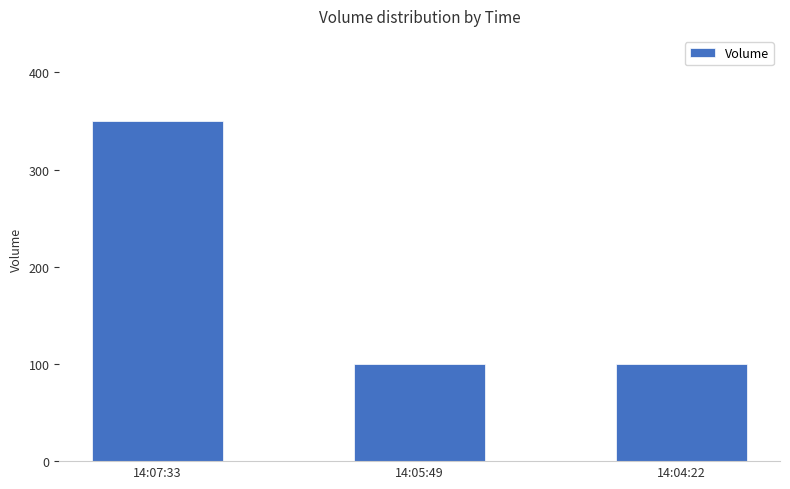

The chart shows a value of 38 at 14:04:22. True or false?

False